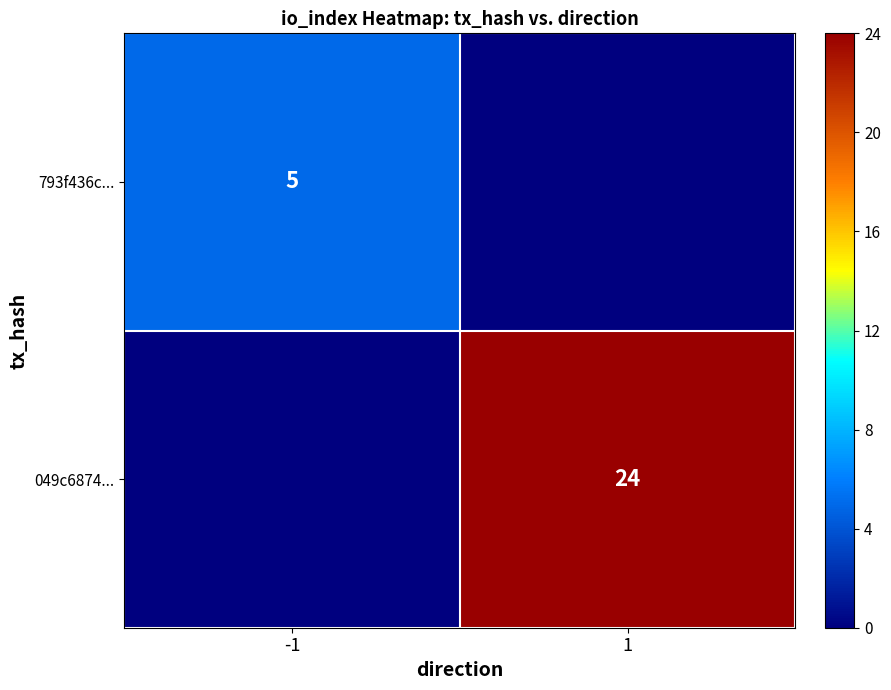

At how many categories does at least one series exceed 5?

1